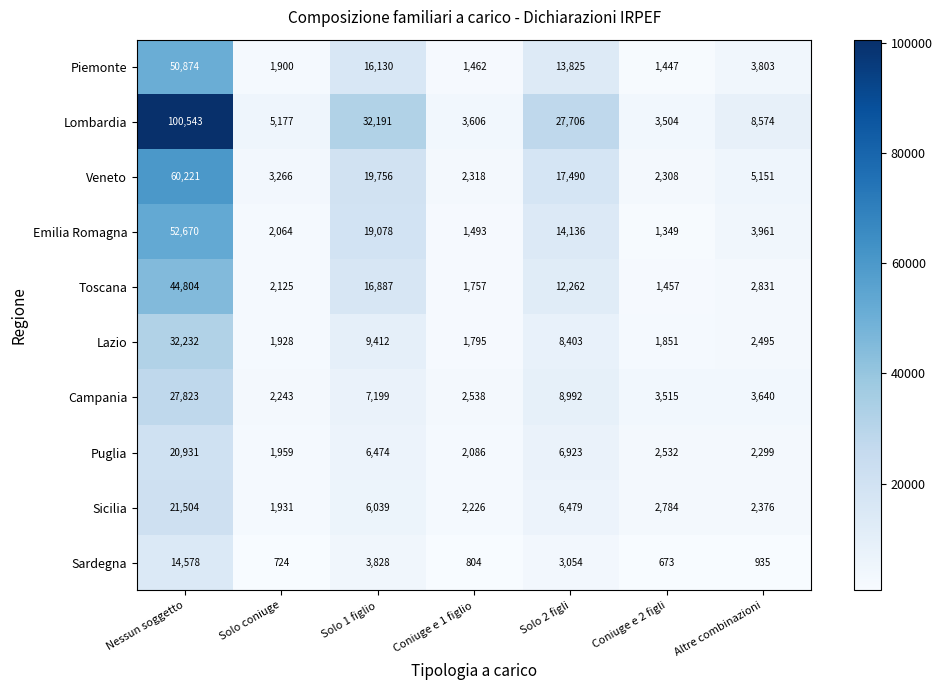

Where is Sardegna nearest to the value 7625?

Solo 1 figlio